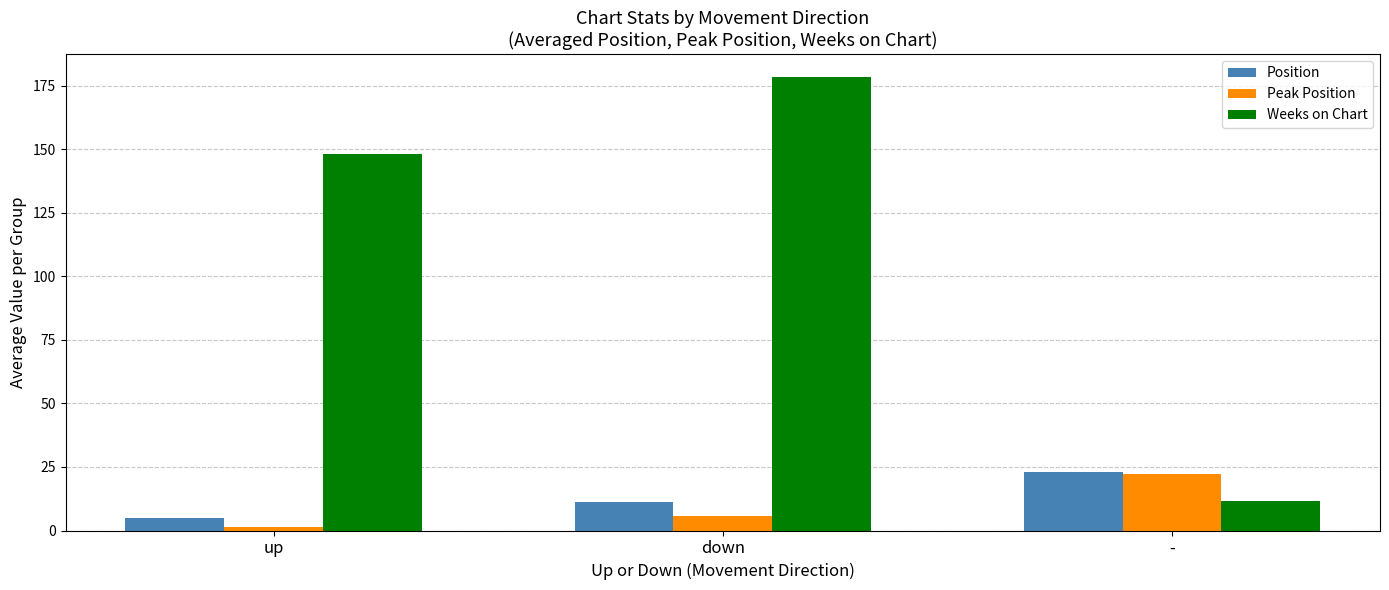

What is the difference between the maximum and minimum values in the Weeks on Chart series?

166.9